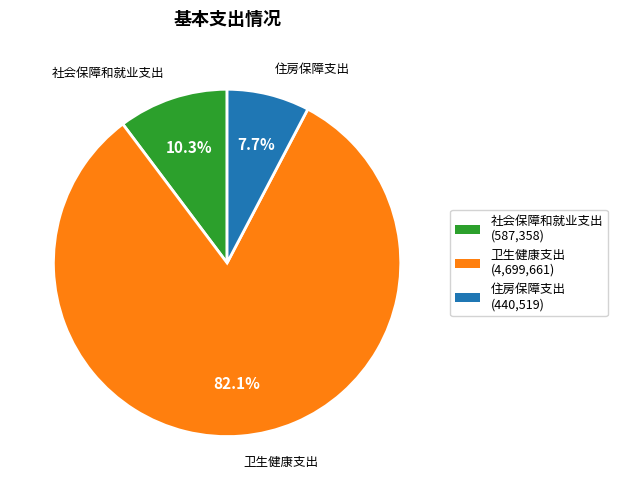

How many slices are in this pie chart?

3